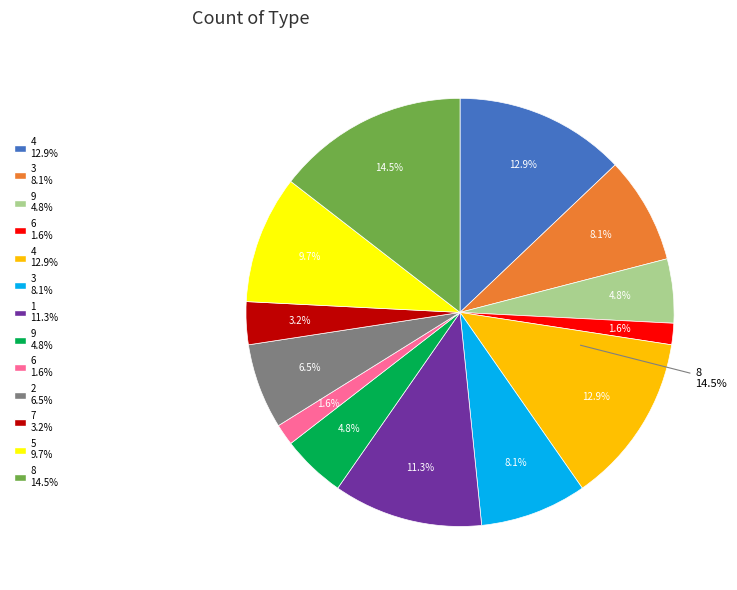

Is it true that 6 is 2% of the pie?

True